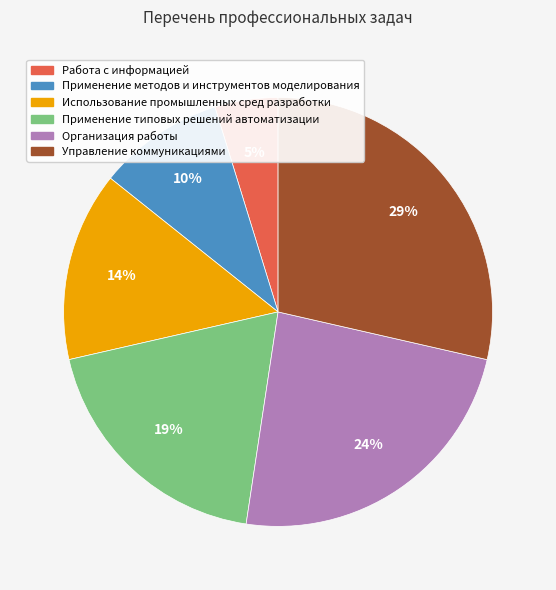

To the nearest percent, what is the difference between the Управление коммуникациями and Применение методов и инструментов моделирования slice percentages?

19%